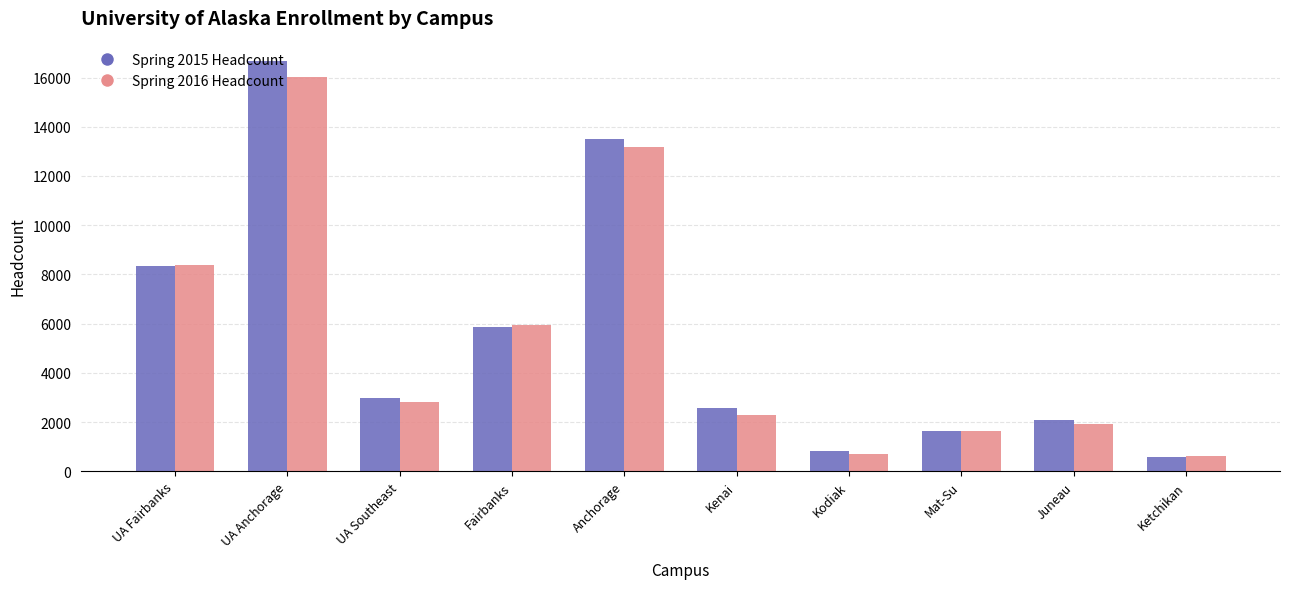

What is the highest value of the Spring 2016 Headcount series?

16008